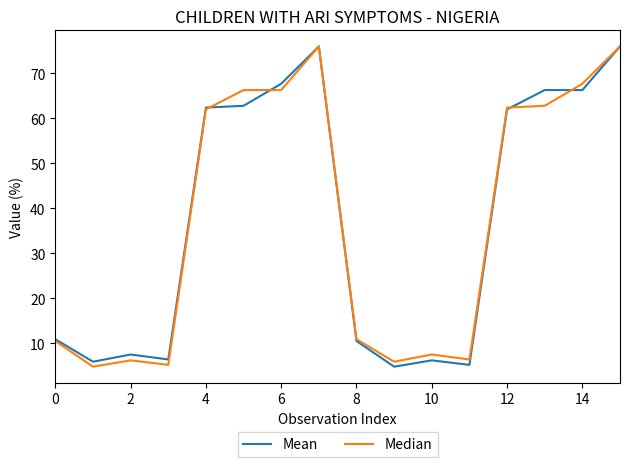

What is the greatest value displayed?

76.0